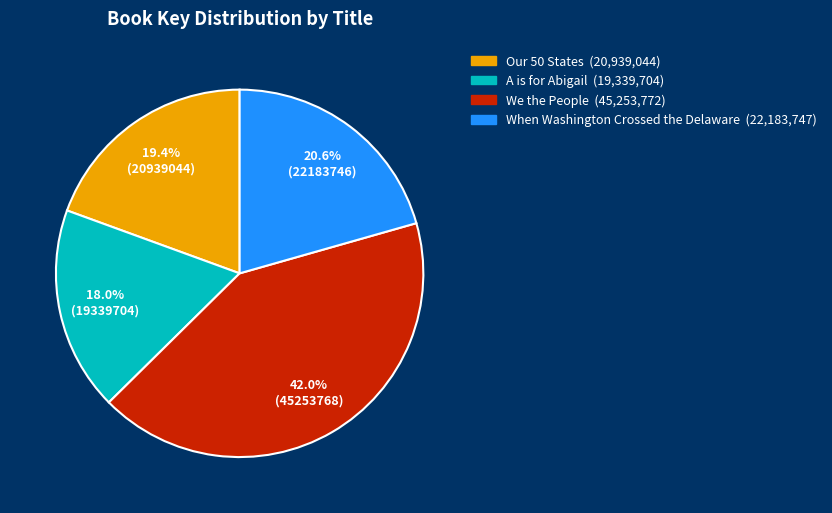

Count the number of slices in the pie.

4